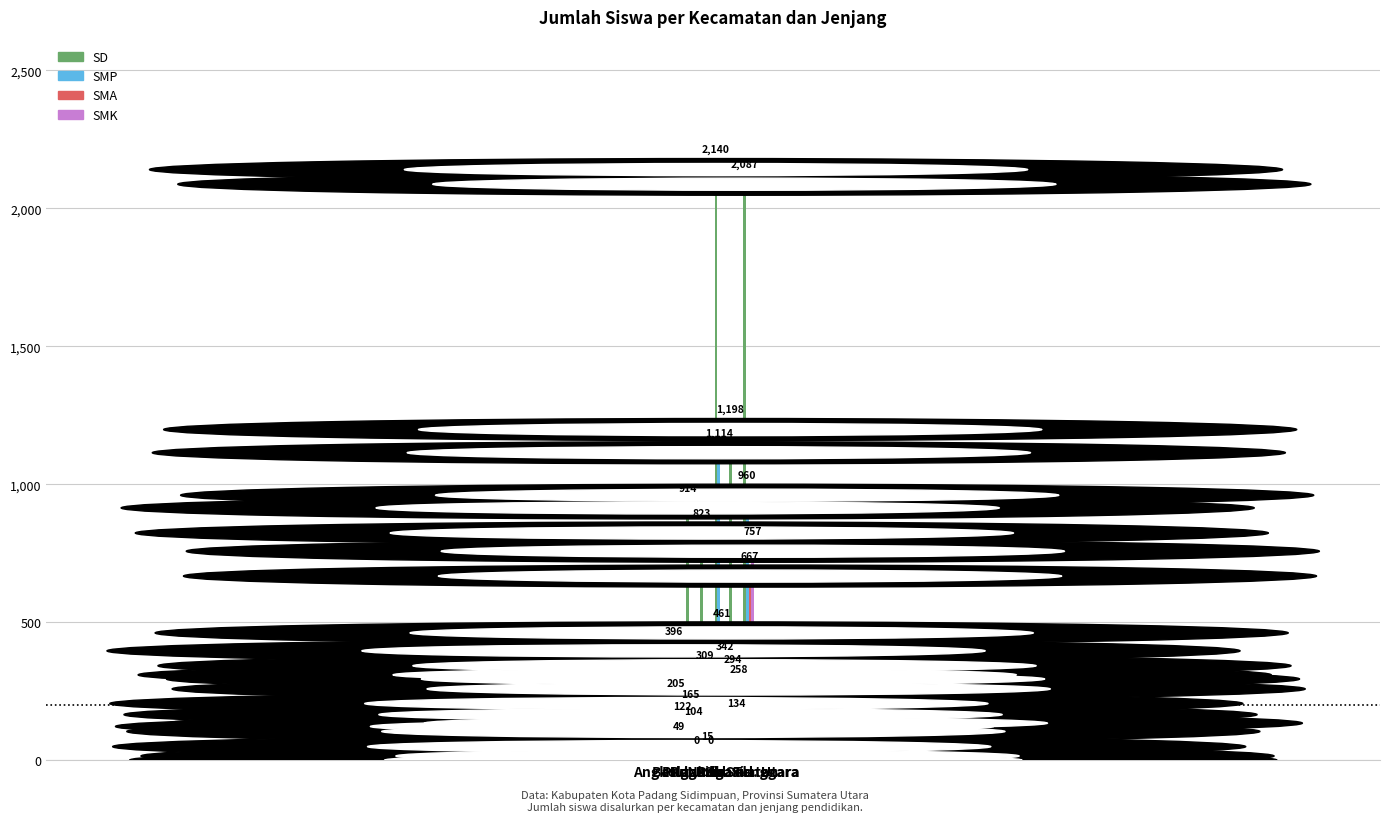

True or false: SMA has a value of 104 at Batu Nadua.

True